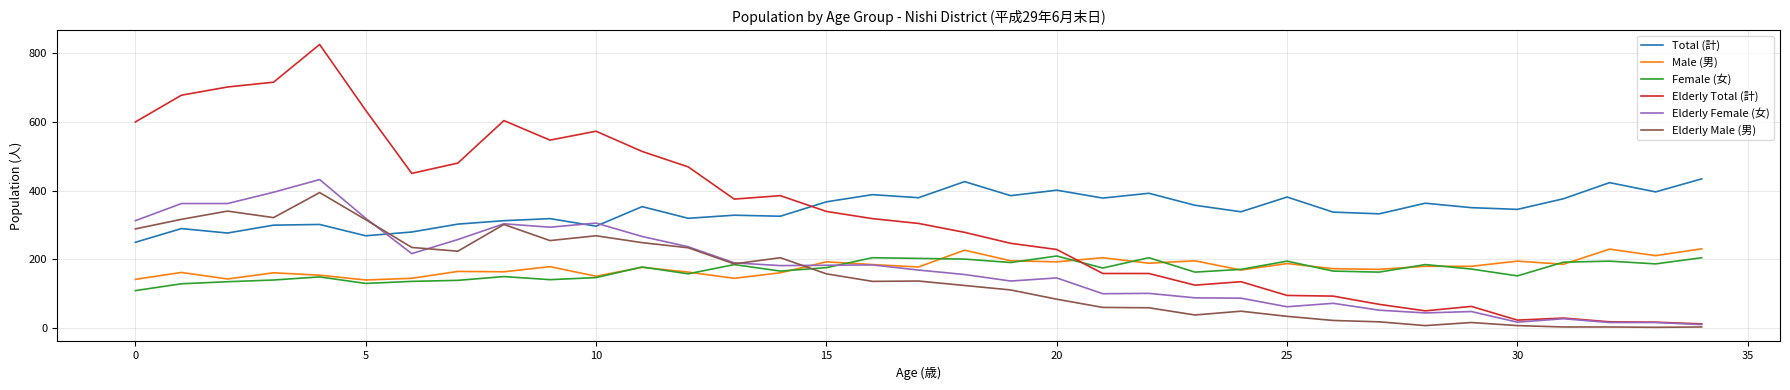

What is the maximum value for Total (計)?

434